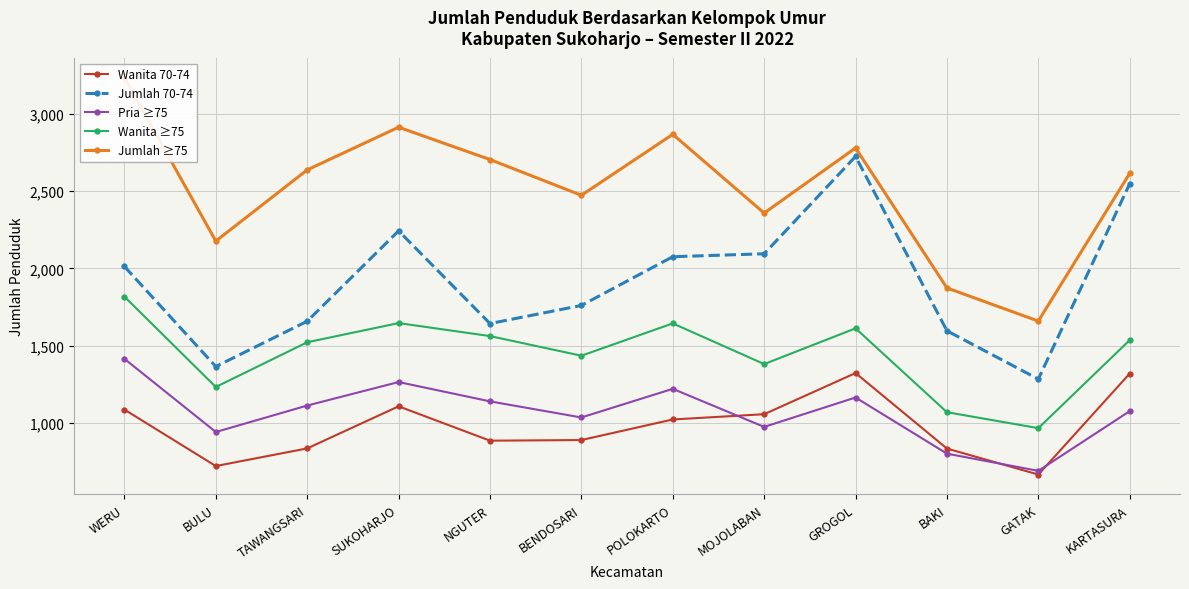

In Jumlah ≥75, how many points are higher than both neighbors (excluding endpoints)?

3